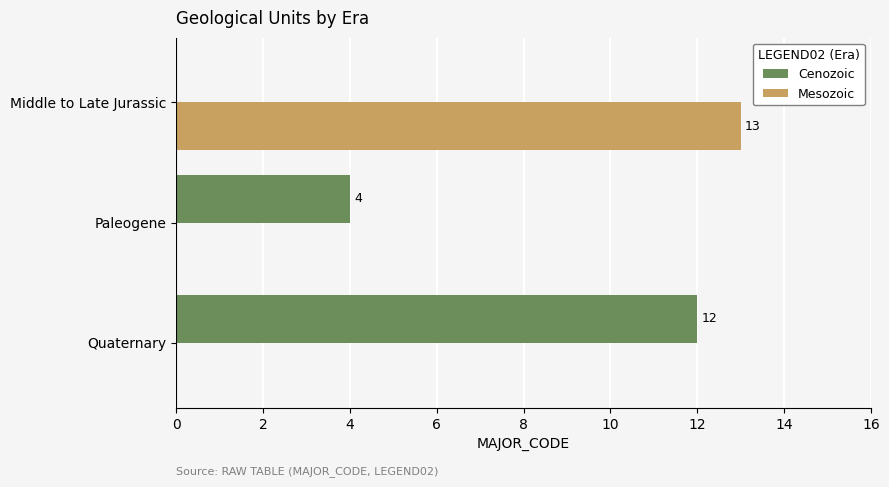

At which category is the sum across all series the highest?

Middle to Late Jurassic